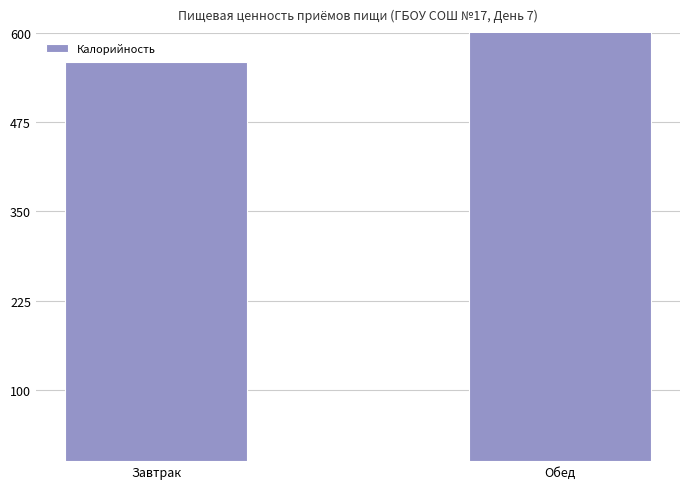

Rank the categories by value from highest to lowest.

Обед, Завтрак